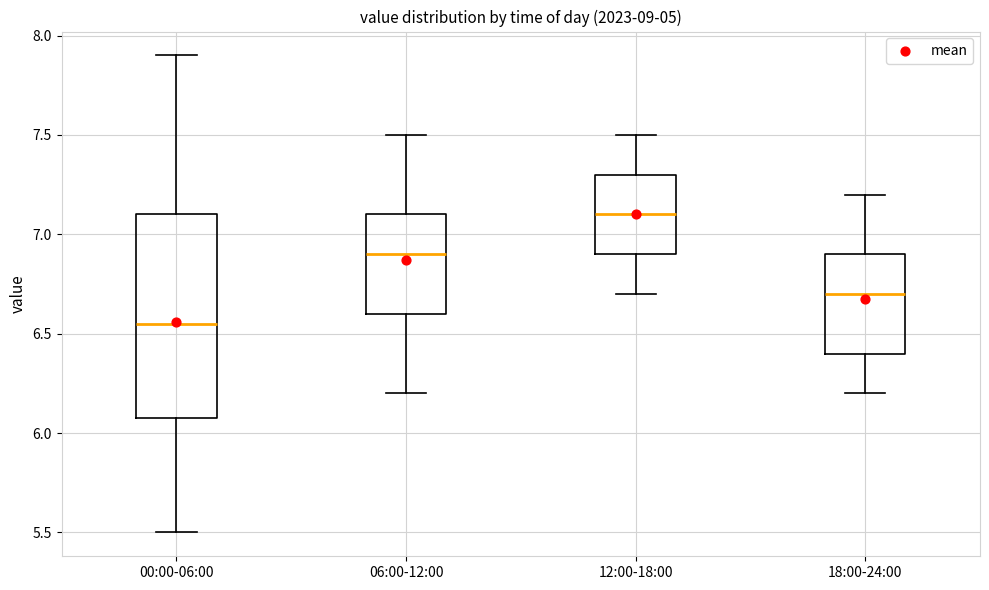

Reading left to right, transcribe this box plot: for each box, give where its median line is, the range the box spans, and where its two whiskers end, as read against the y-axis. The values are not printed on the chart, so give them approximately, as read against the axis.

00:00-06:00: median 6.55, box 6.10 to 7.10, whiskers 5.50 to 7.90
06:00-12:00: median 6.90, box 6.60 to 7.10, whiskers 6.20 to 7.50
12:00-18:00: median 7.10, box 6.90 to 7.30, whiskers 6.70 to 7.50
18:00-24:00: median 6.70, box 6.40 to 6.90, whiskers 6.20 to 7.20